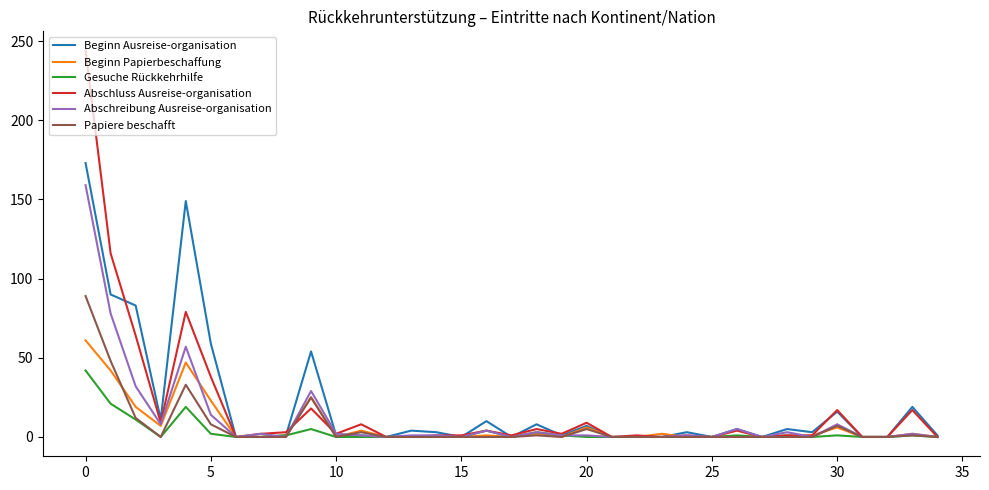

Which series has the largest range (max minus min)?

Abschluss Ausreise-organisation